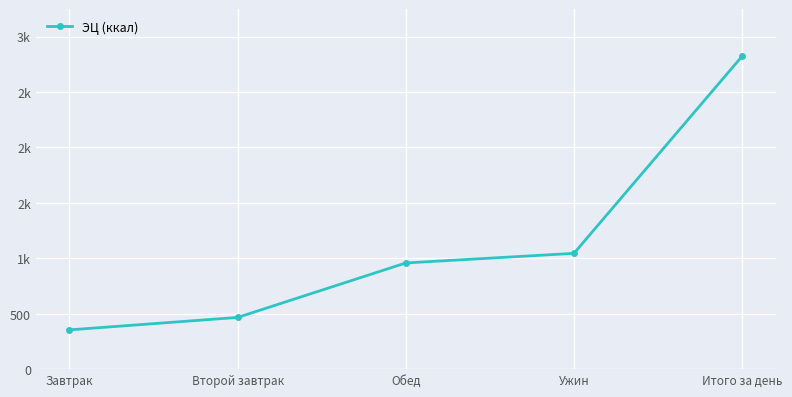

Does the chart have visible grid lines?

Yes